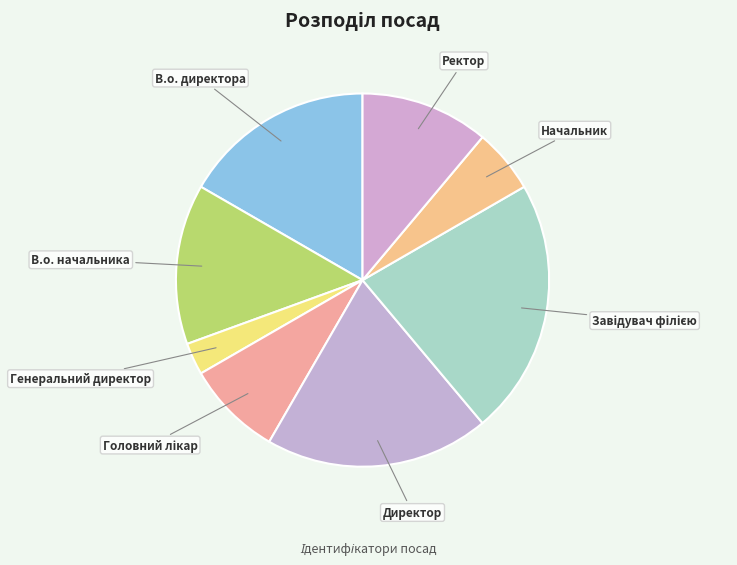

What is the smallest slice in the pie chart?

Генеральний директор